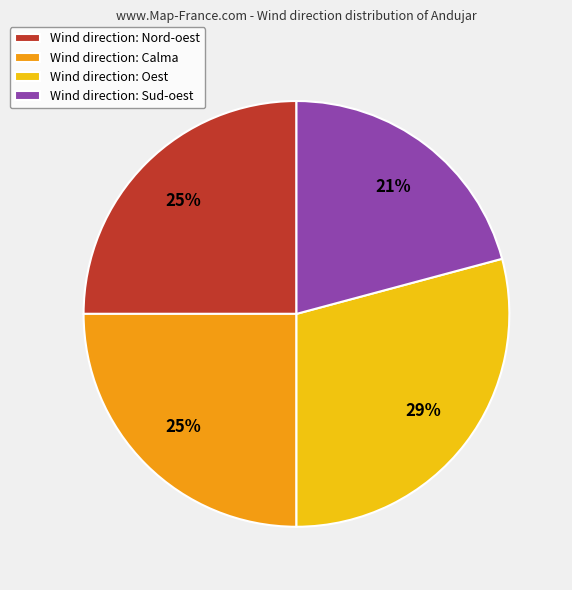

How many slices are in this pie chart?

4